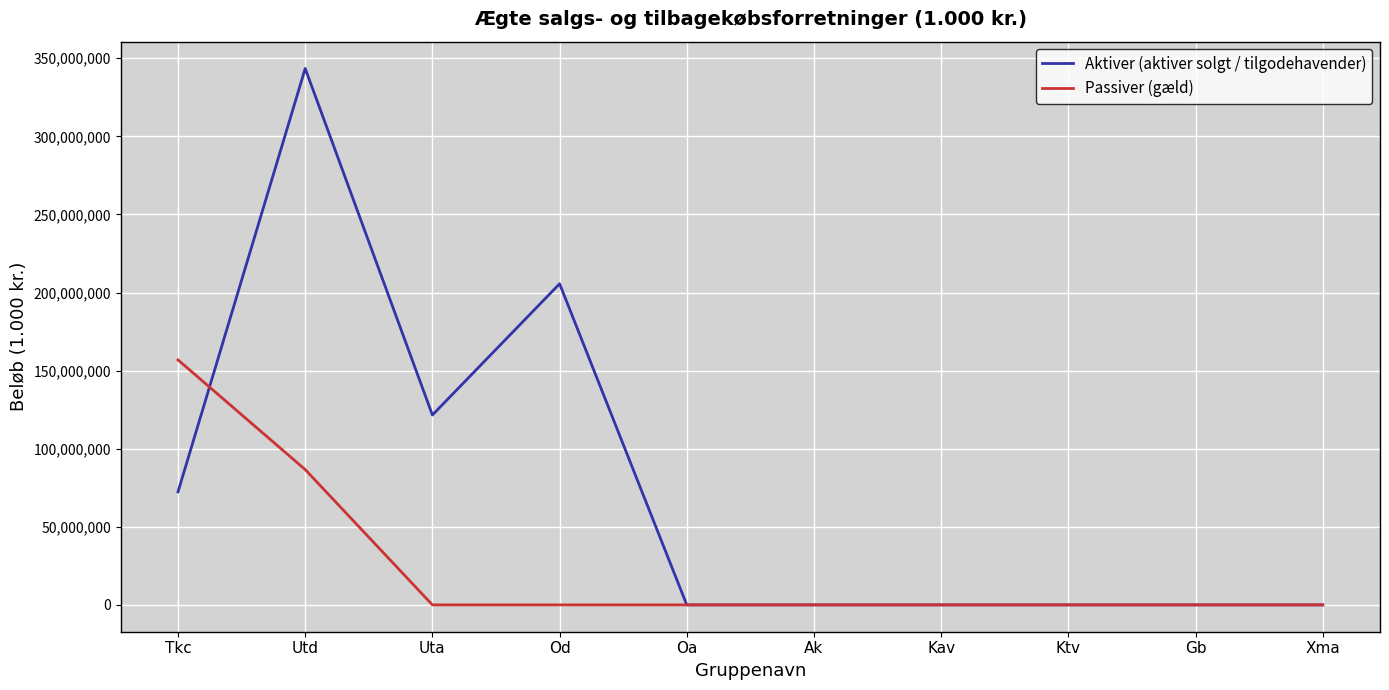

Is this an area chart (filled region under the line)?

No